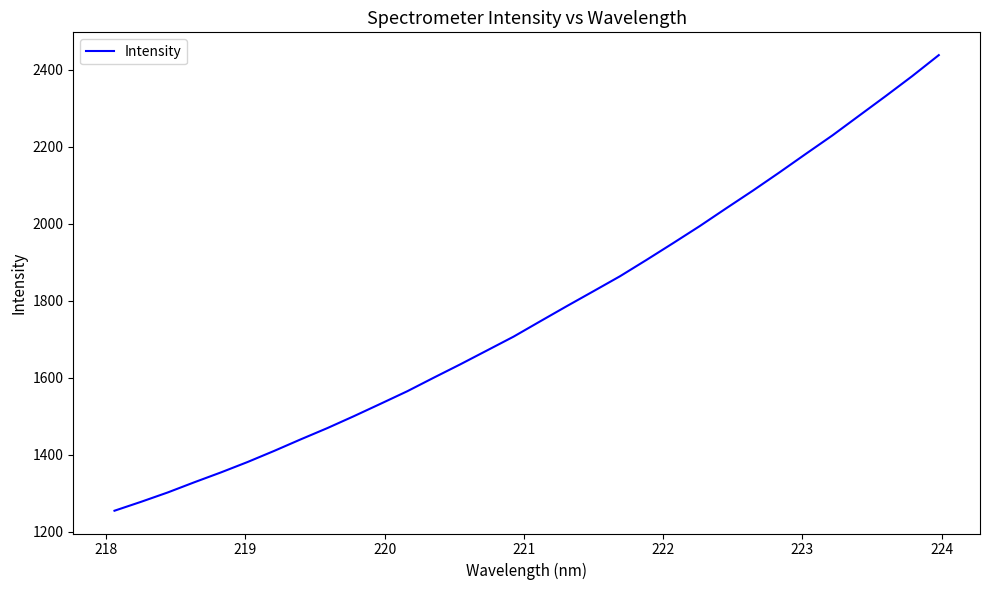

What is the maximum value shown in the chart?

2438.3